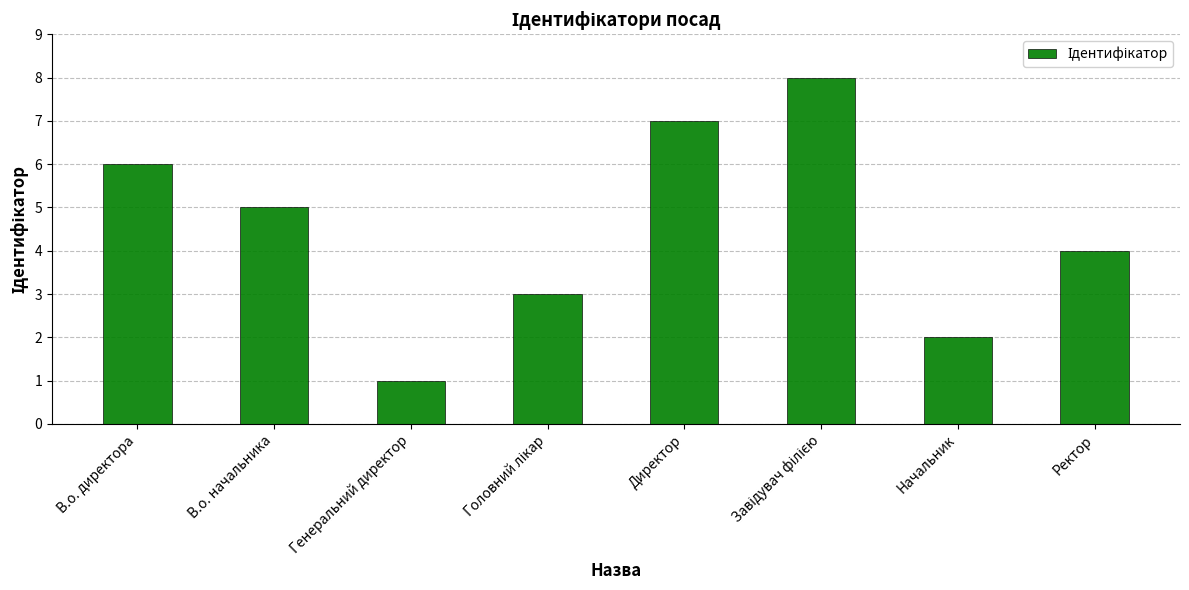

The chart shows a value of 7 at Директор. True or false?

True